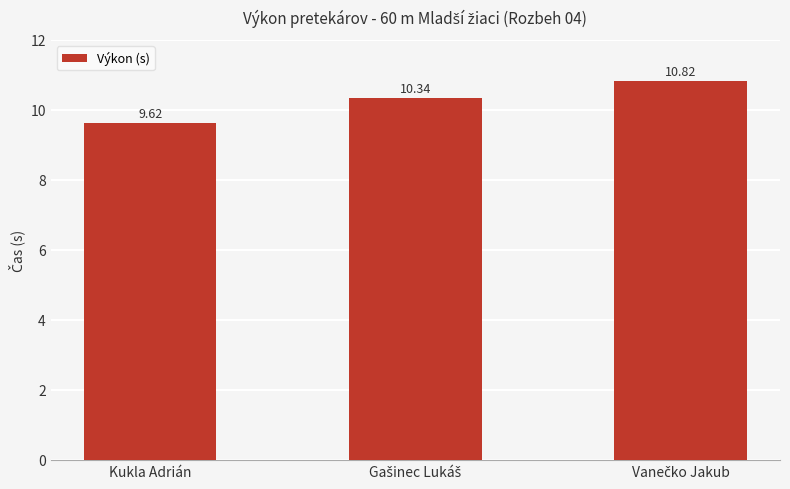

What is the sum of all values?

30.8